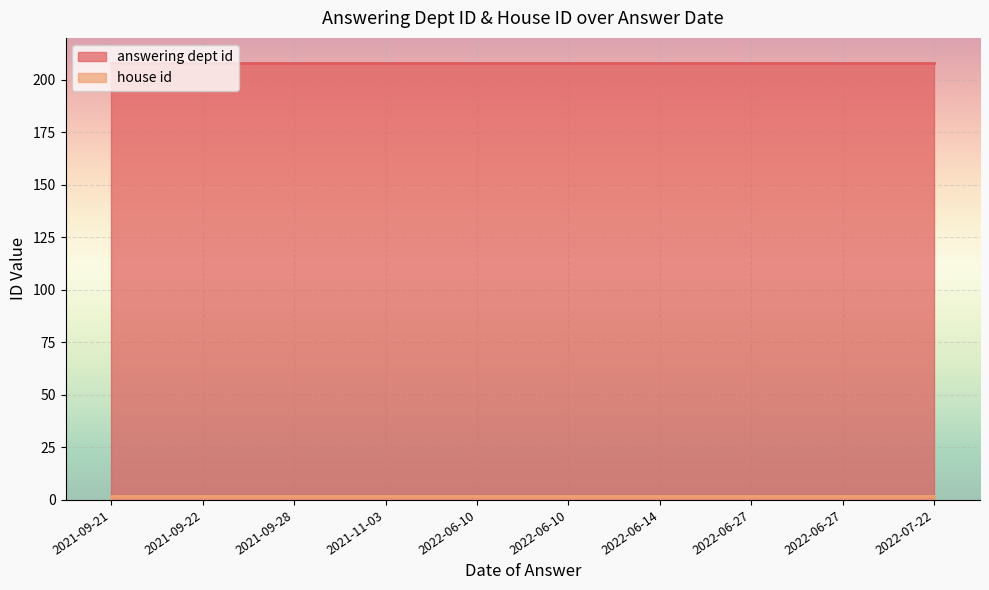

List the series in order of their peak value, lowest first.

house id, answering dept id